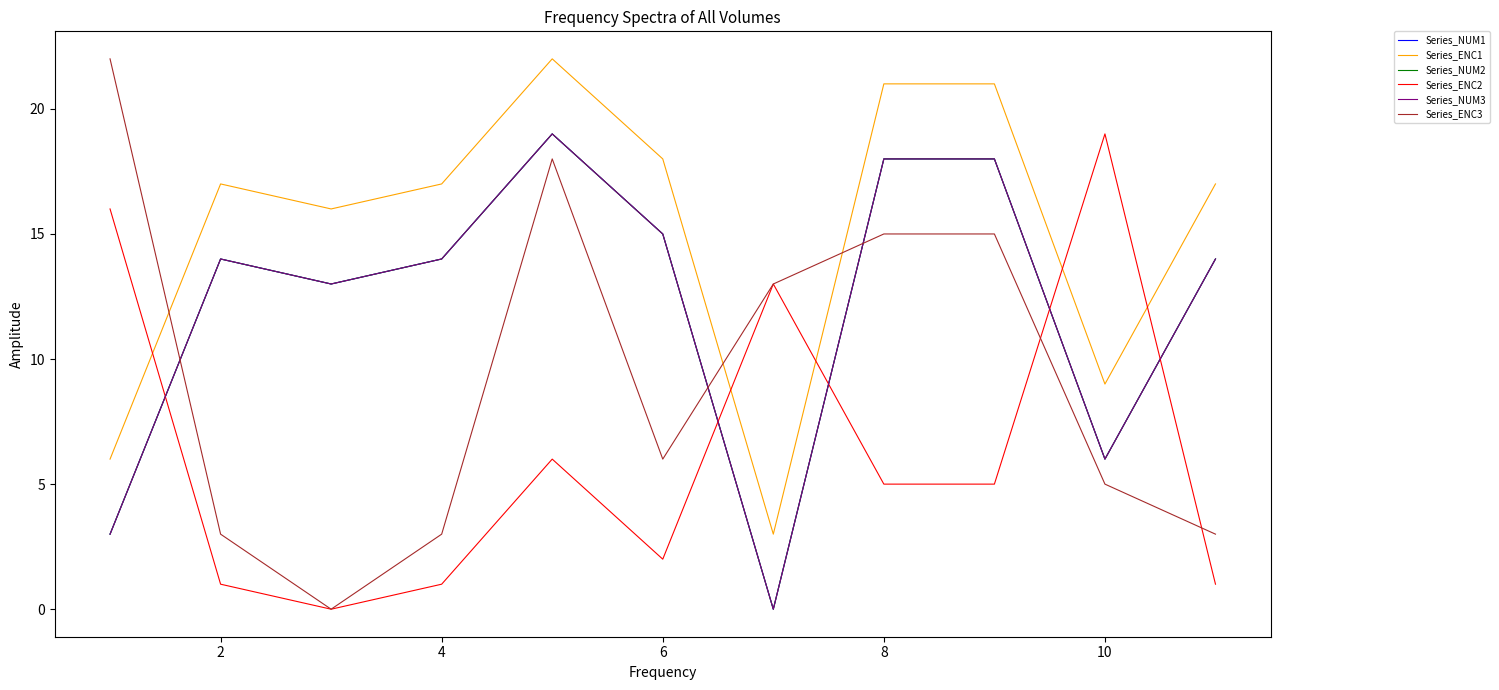

How many data points in Series_ENC3 are above 6?

5